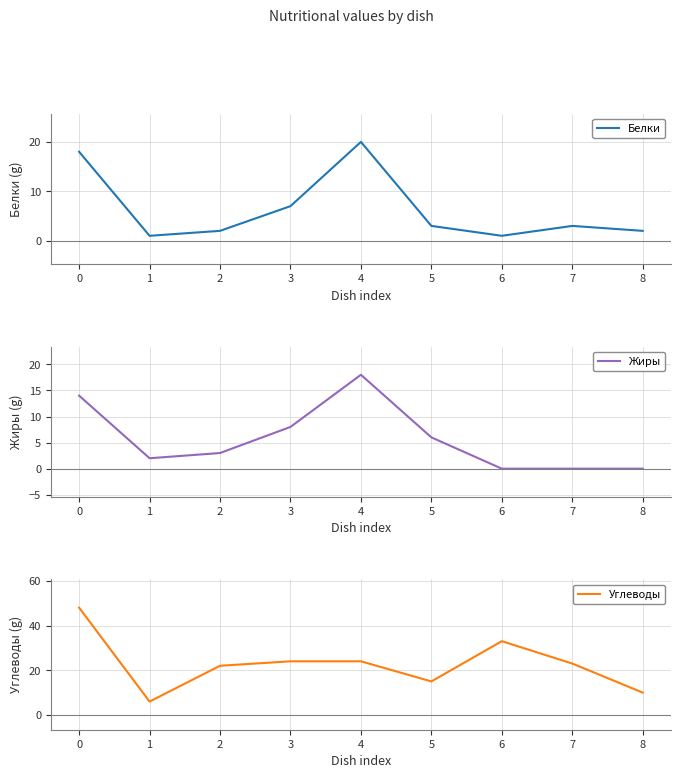

What is the difference between the maximum and minimum values in the Углеводы series?

42